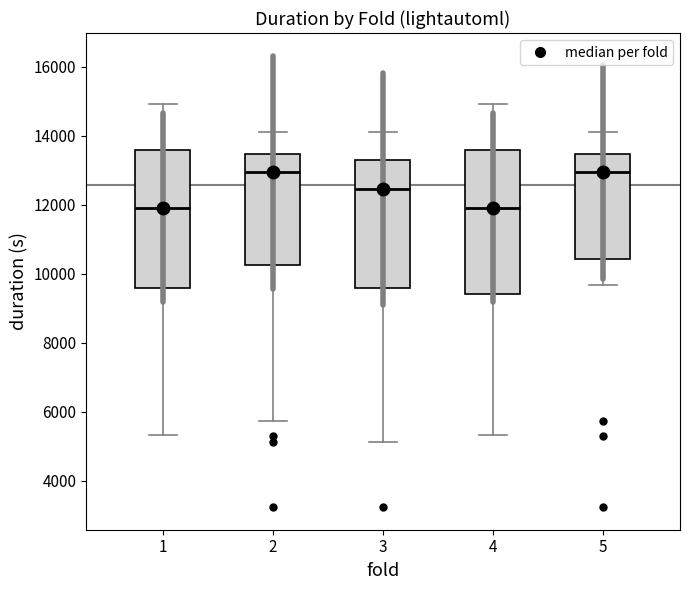

Reading left to right, read every box against the y-axis: the position of its median line, the range the box covers, and the ends of its whiskers. The values are not printed on the chart, so give them approximately, as read against the axis.

1: median 12000, box 9600 to 13600, whiskers 5400 to 15000
2: median 13000, box 10200 to 13400, whiskers 5800 to 14200
3: median 12400, box 9600 to 13200, whiskers 5200 to 14200
4: median 12000, box 9400 to 13600, whiskers 5400 to 15000
5: median 13000, box 10400 to 13400, whiskers 9600 to 14200